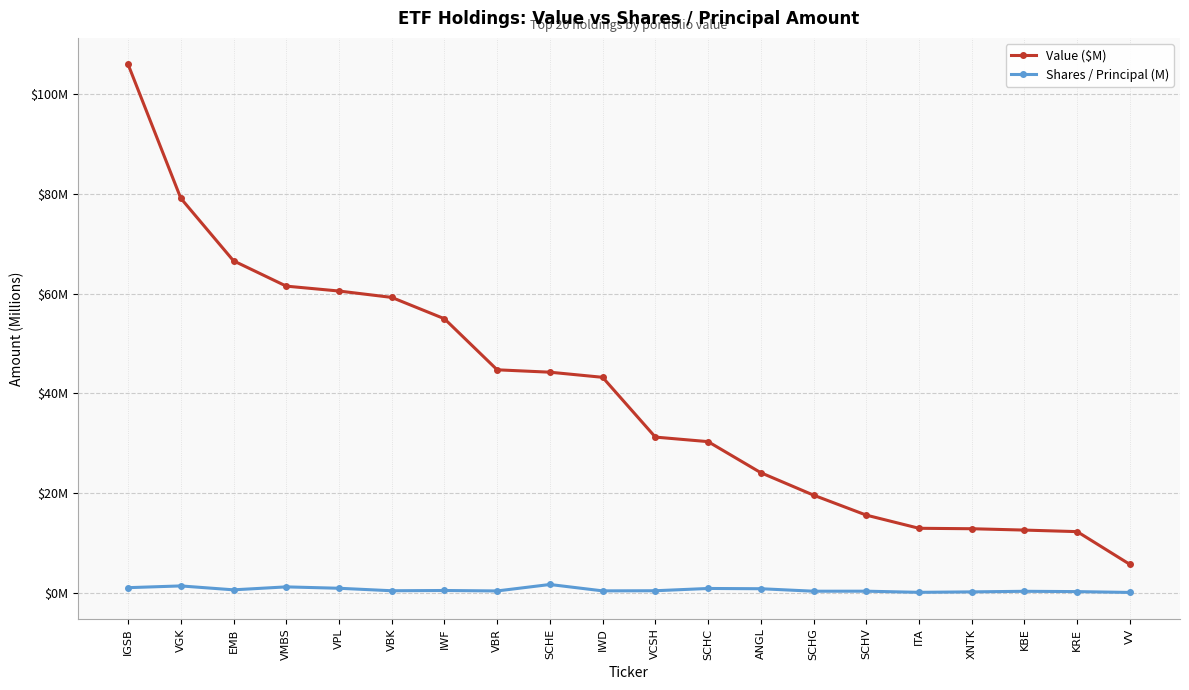

What are all the series names shown in the legend?

Value ($M), Shares / Principal (M)